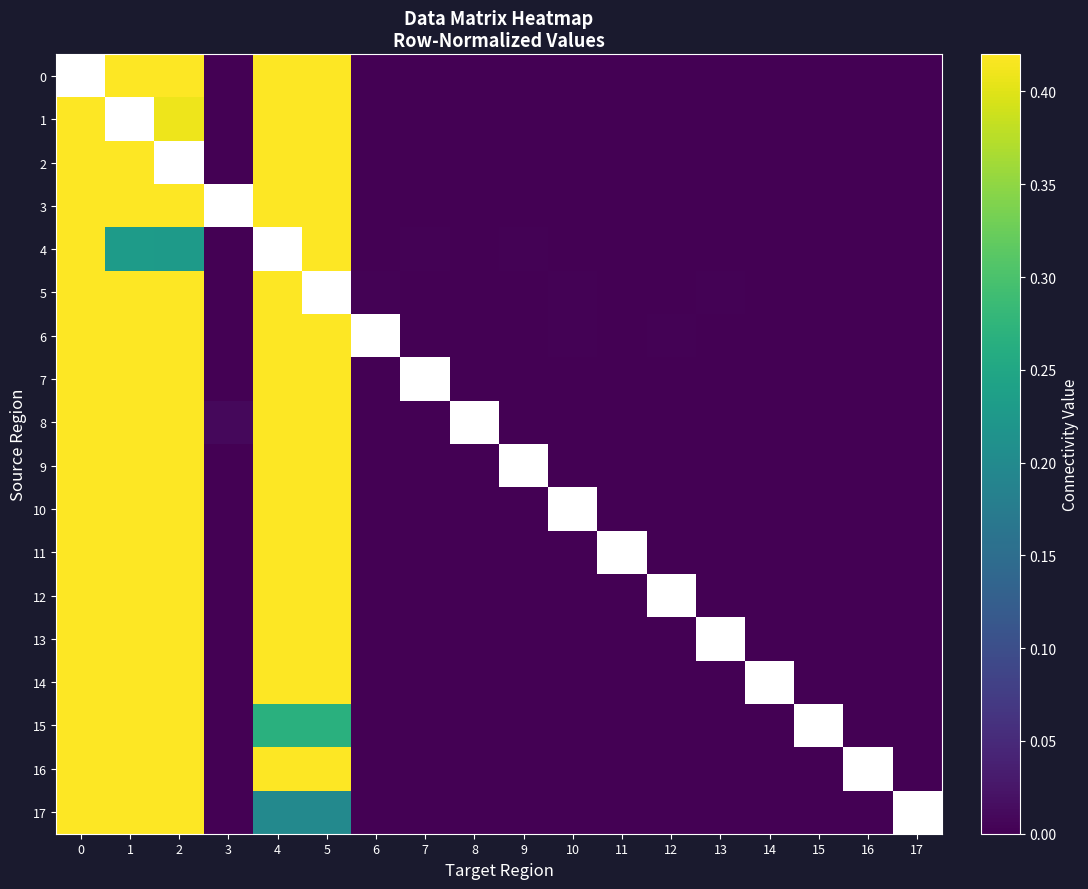

At 13, list the series in order from largest to smallest.

5, 1, 0, 2, 3, 4, 6, 7, 8, 9, 10, 11, 12, 13, 14, 15, 16, 17